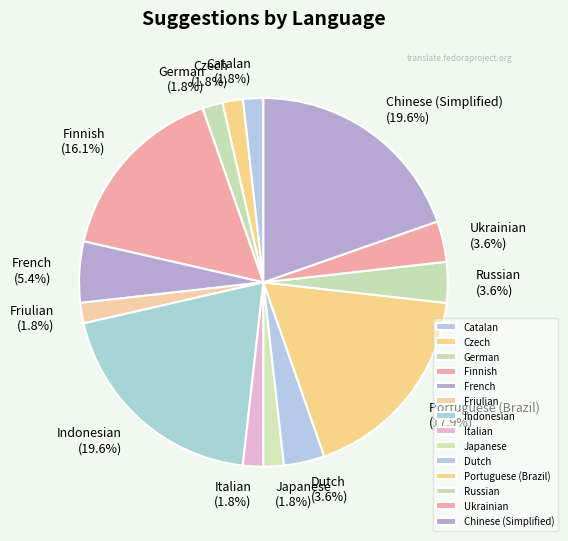

Is the sum of Italian and Indonesian greater than half?

No